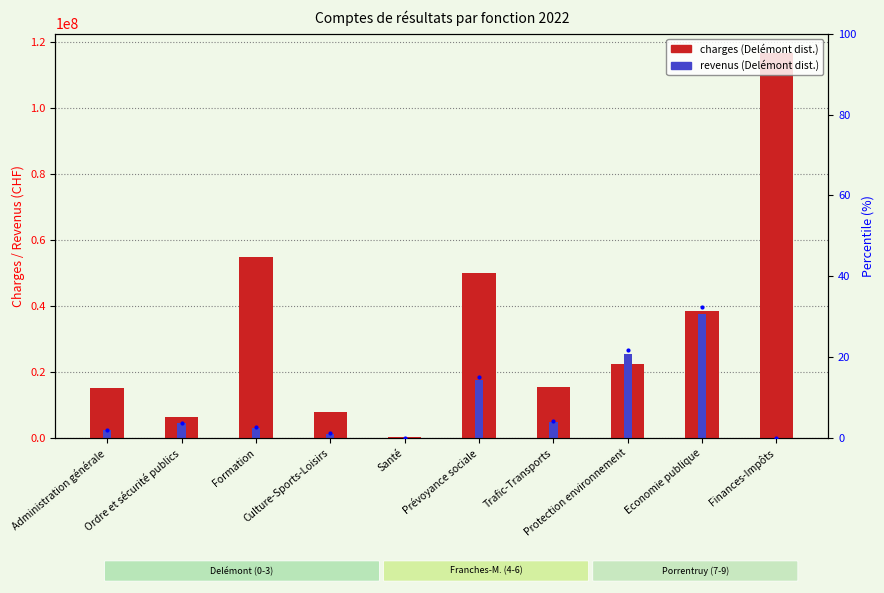

Which series has the largest total across all categories?

charges (Delémont dist.)